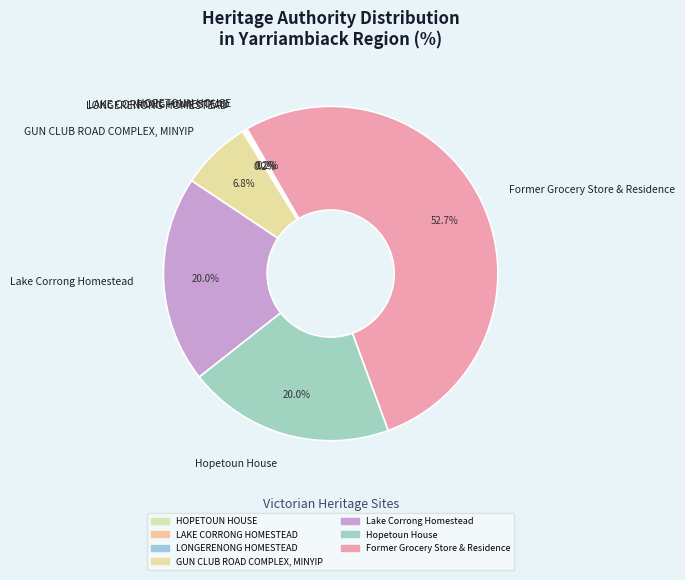

How much of the chart is everything except Lake Corrong Homestead?

80.0%